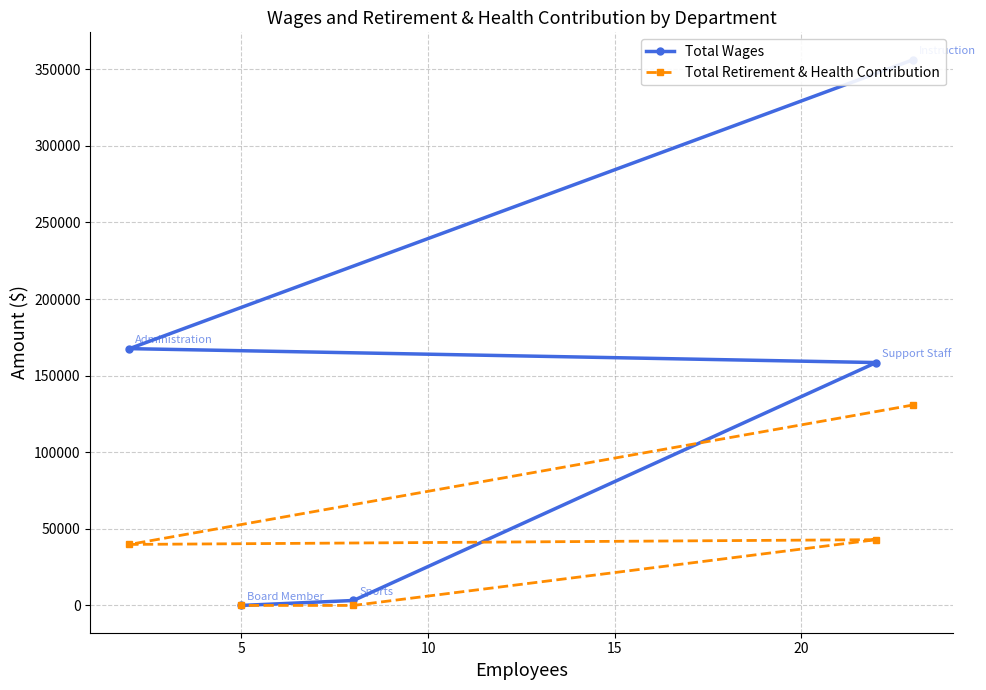

What is the maximum value for Total Retirement & Health Contribution?

130876